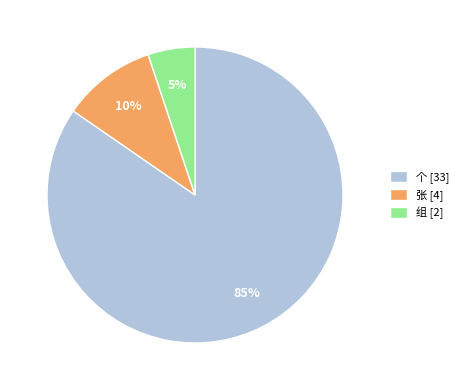

Is the sum of 张 [4] and 个 [33] greater than half?

Yes